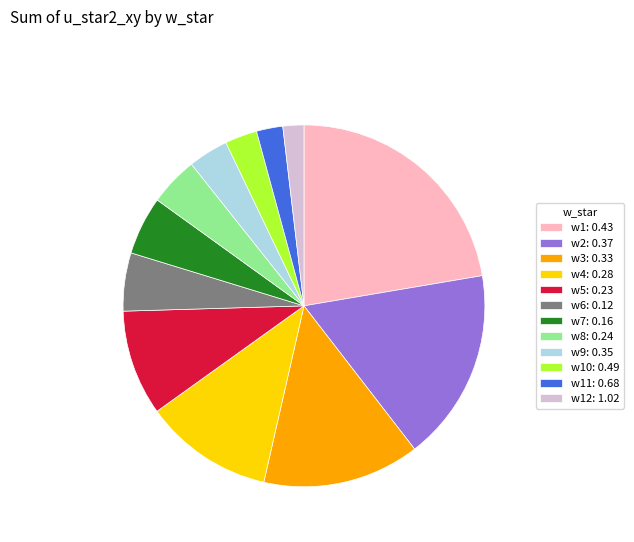

Does w10: 0.49 account for over 50% of the chart?

No